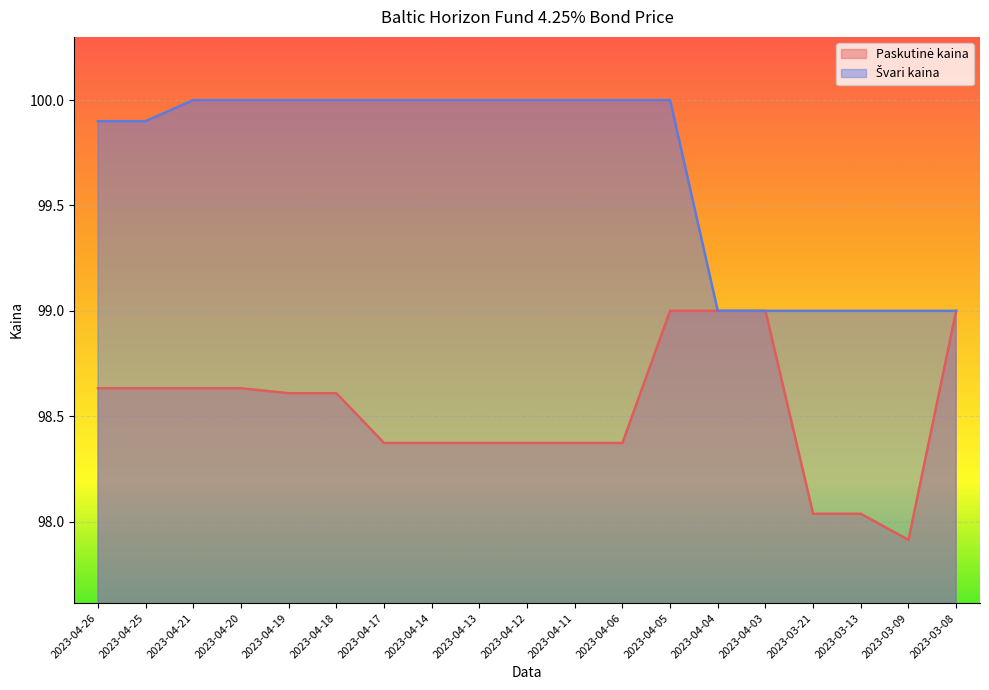

What is the difference between the second highest and second lowest values in the Paskutinė kaina series?

1.0